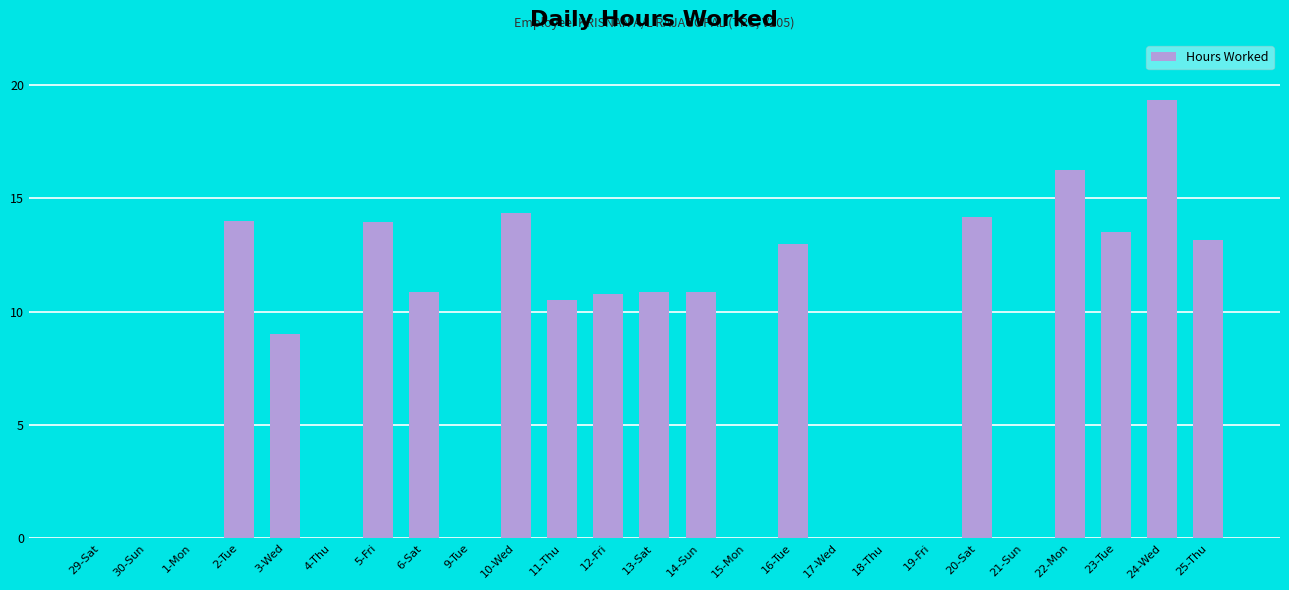

What is the sum of the values at 11-Thu and 4-Thu?

10.5